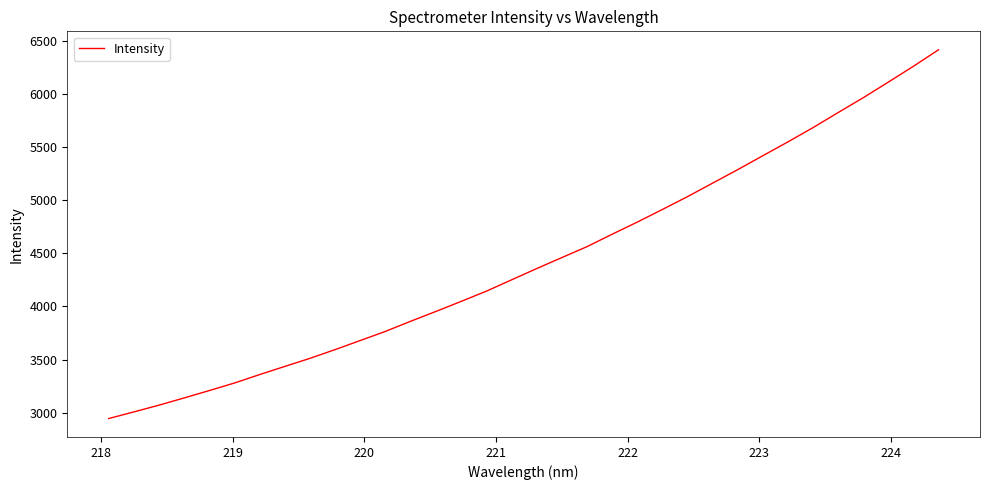

What is the difference between the maximum and minimum values?

3469.9